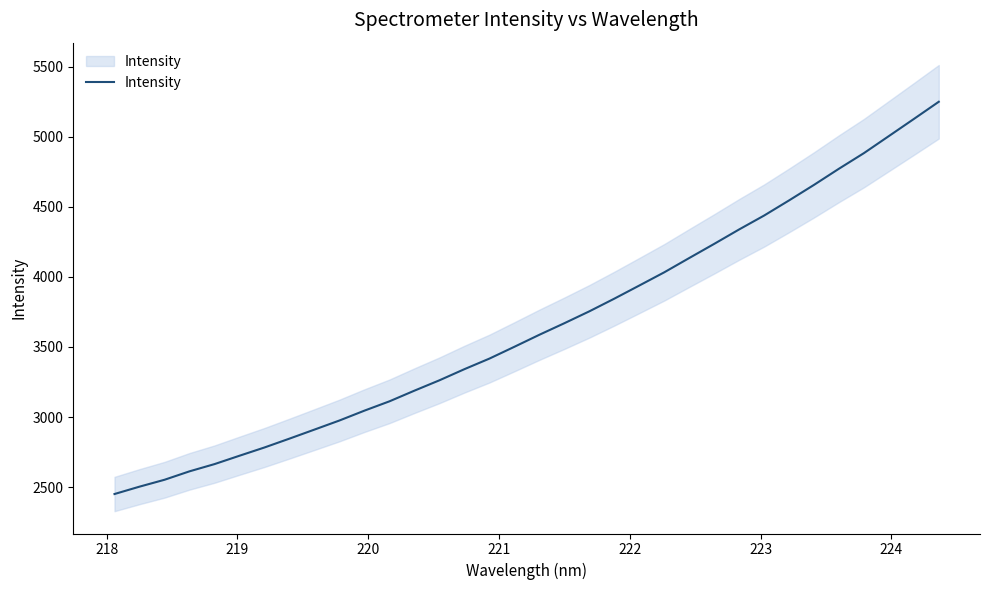

What is the difference between the second highest and minimum values?

2676.3